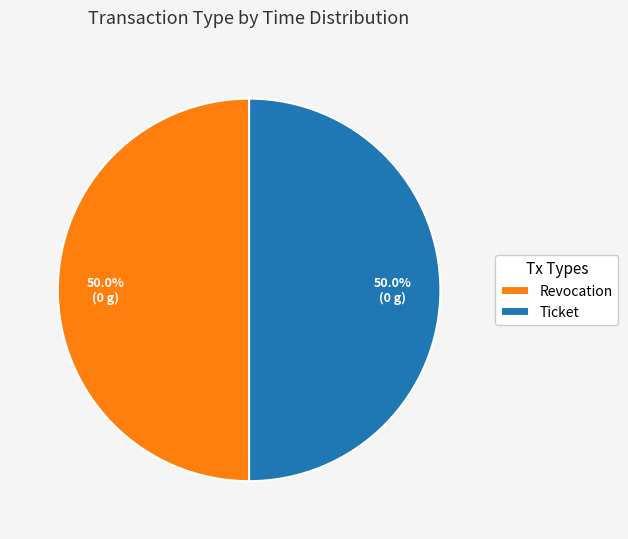

The Revocation slice represents 50% of the pie. True or false?

True